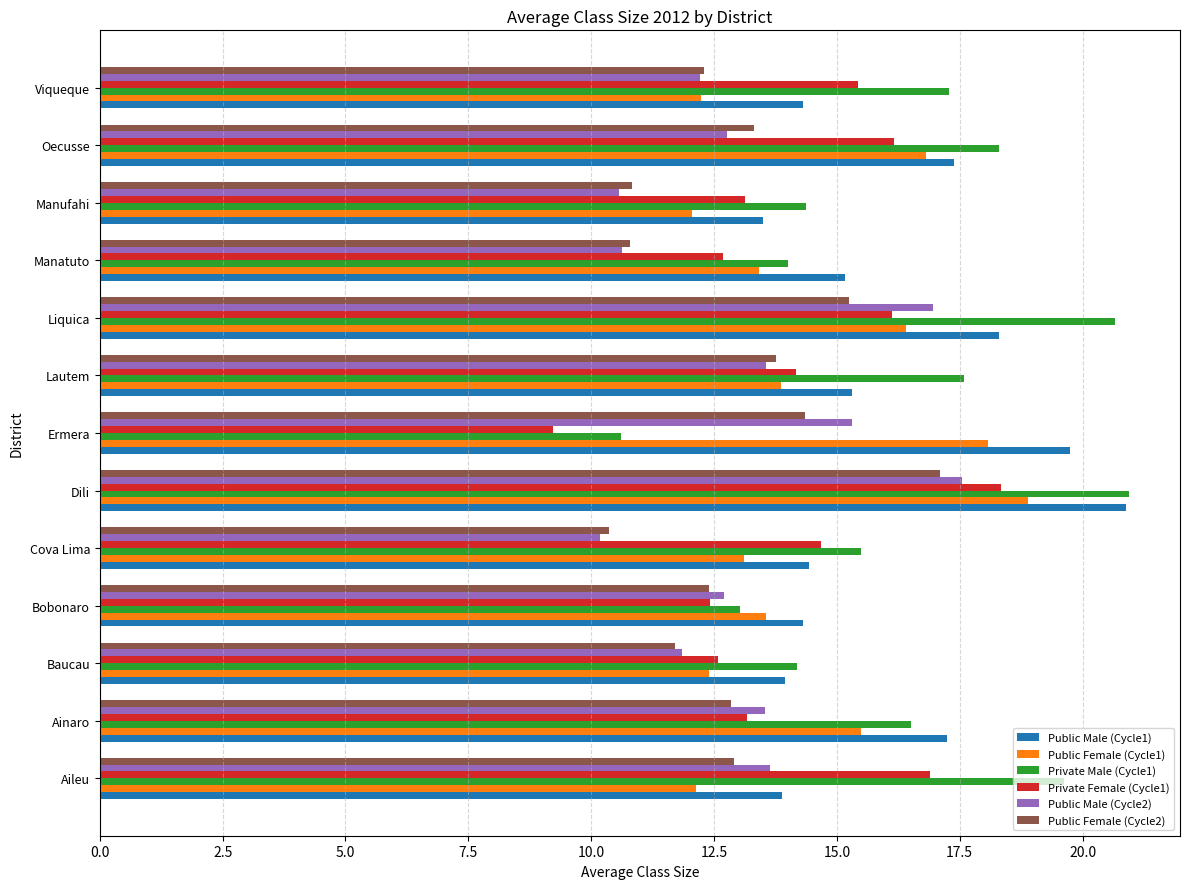

What is the difference between the maximum and minimum values in the Public Female (Cycle2) series?

6.7